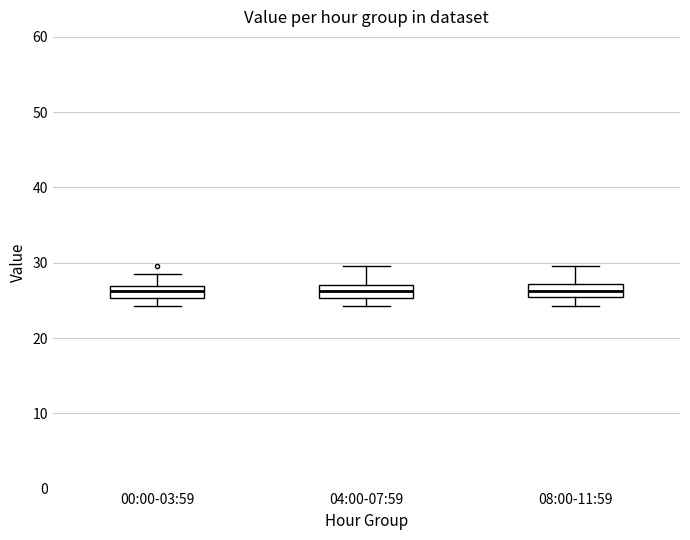

Where does the median line of the box for 00:00-03:59 sit on the y-axis? The values are not printed on the chart, so give them approximately, as read against the axis.

26